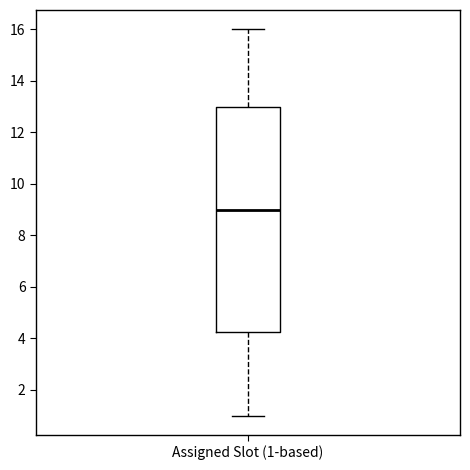

Where does the lower whisker of the box for Assigned Slot (1-based) end on the y-axis? The values are not printed on the chart, so give them approximately, as read against the axis.

1.0